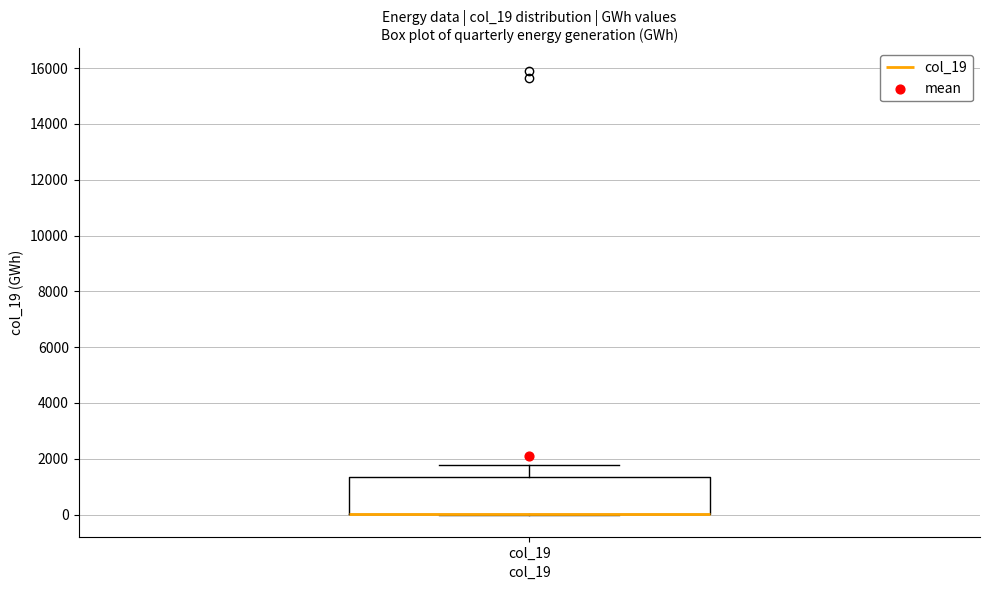

Where is the upper edge of the box for col_19 on the y-axis? The values are not printed on the chart, so give them approximately, as read against the axis.

1400